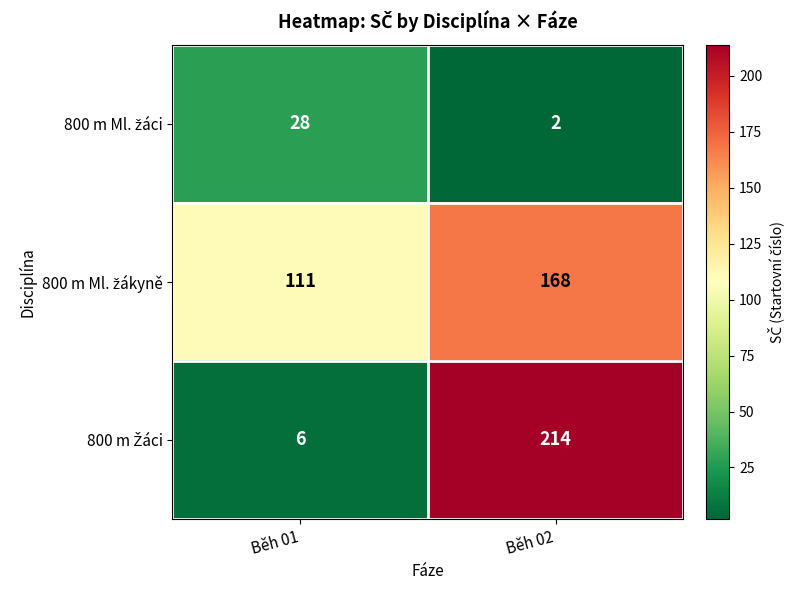

What is the difference between the highest and lowest values at Běh 01?

105